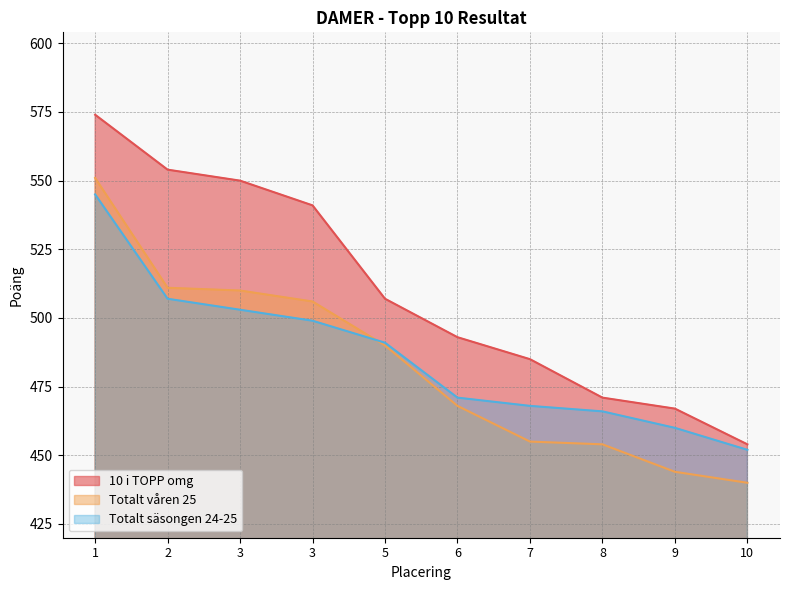

How many lines are shown in the chart?

3